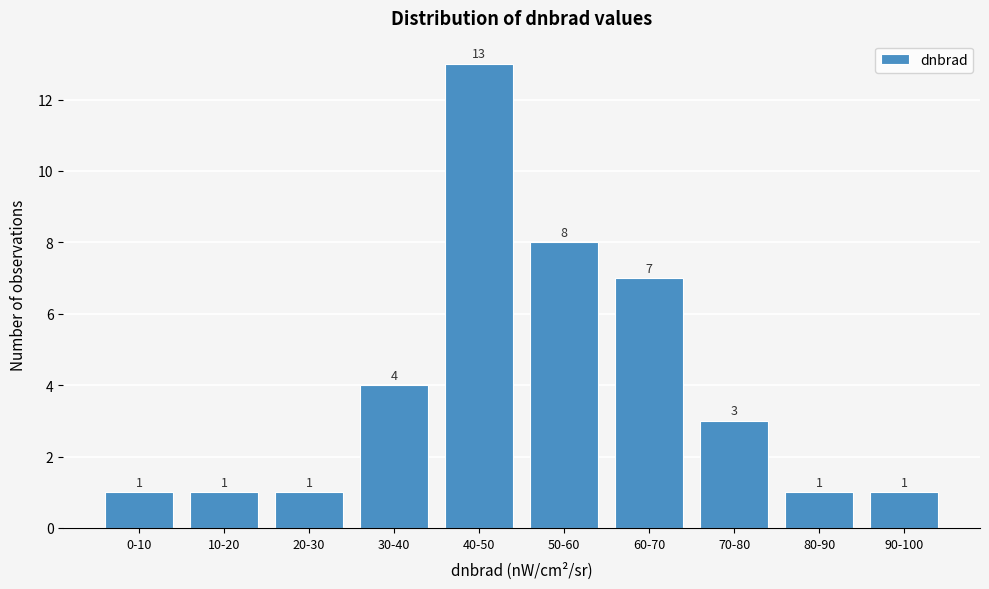

Reading left to right, extract all data points from this chart.

1	1	1	4	13	8	7	3	1	1